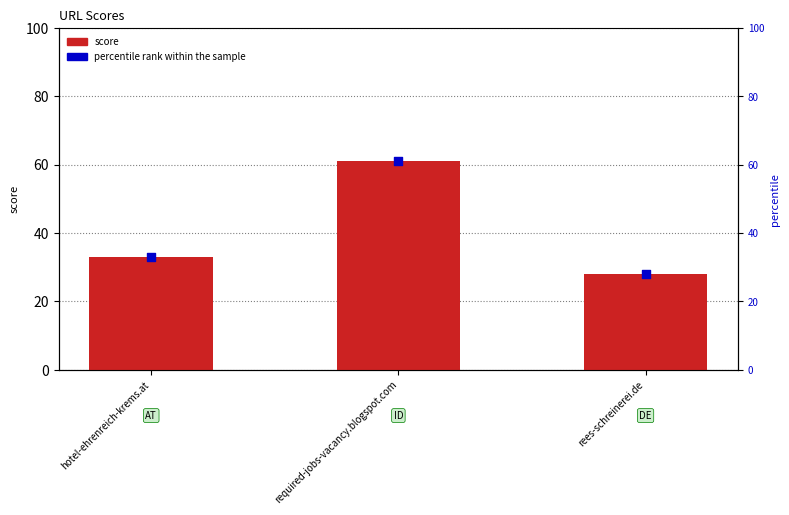

Which series contains the highest Y value?

score